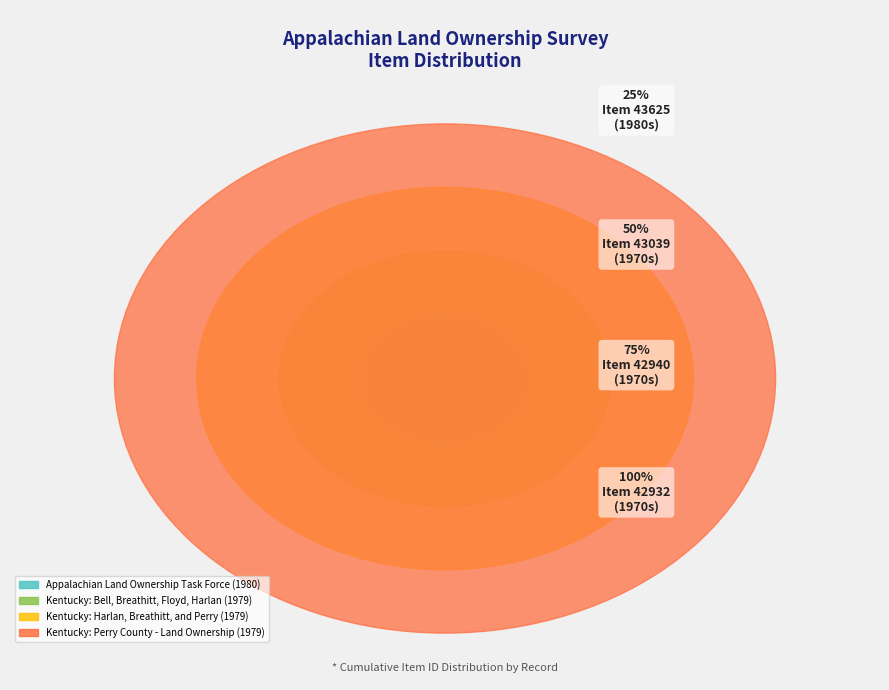

Is it true that Appalachian Land Ownership Task Force (1980) is 25% of the pie?

True